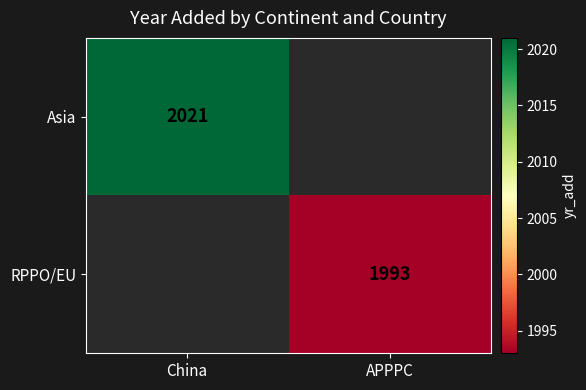

Is it true that RPPO/EU equals 709.8 at APPPC?

False